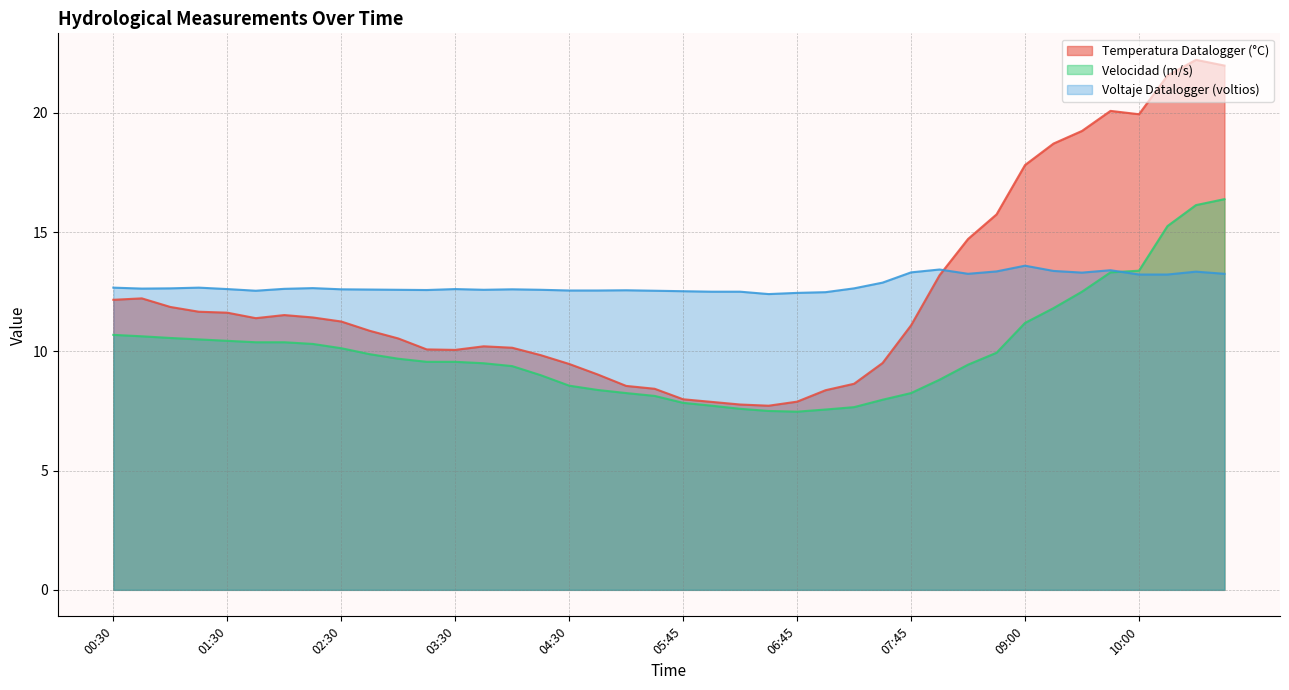

List the series in order of their overall mean, lowest first.

Velocidad (m/s), Temperatura Datalogger (°C), Voltaje Datalogger (voltios)